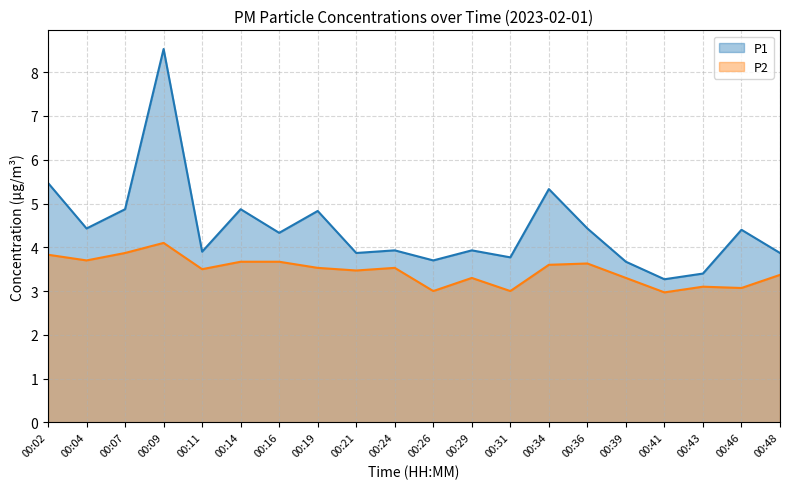

True or false: P1 and P2 cross at least once.

False